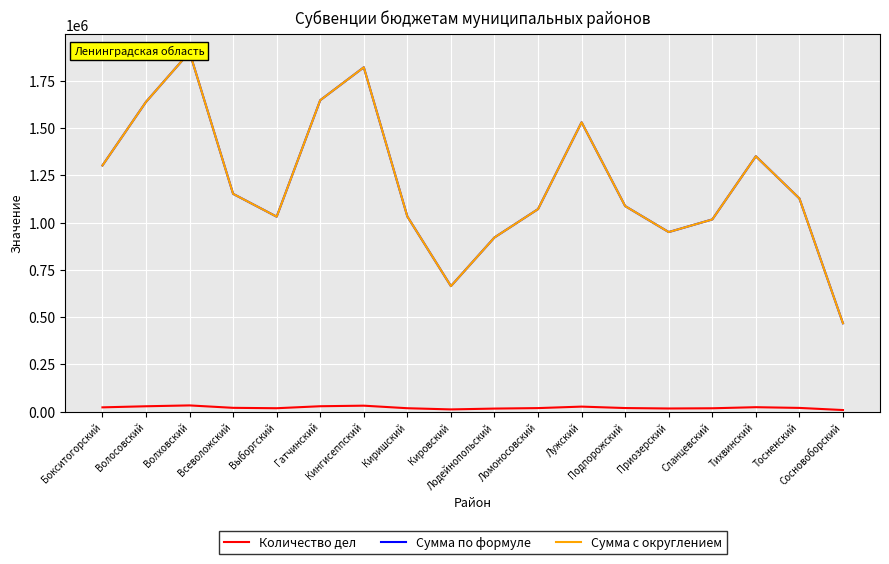

The value of Количество дел at Ломоносовский is 18296.0. True or false?

True